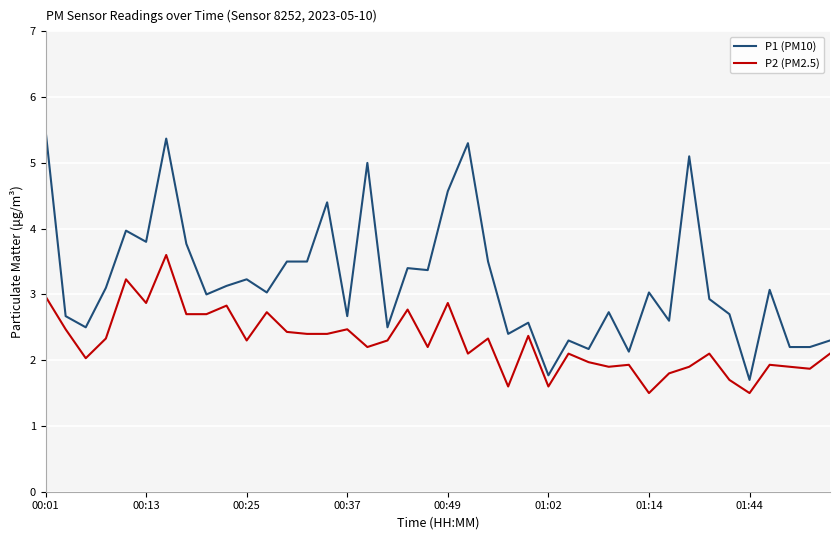

What is the maximum value for P2 (PM2.5)?

3.6